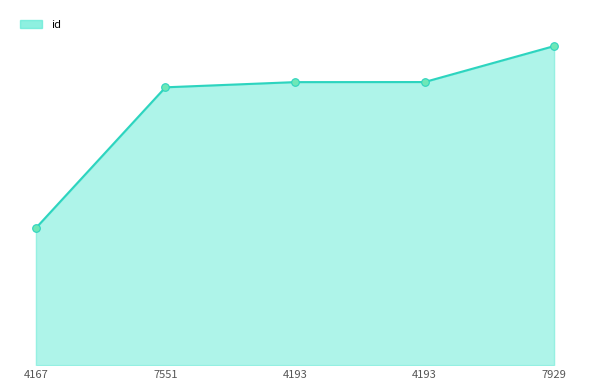

What is the change in value from 4167 to 7551?

+11096